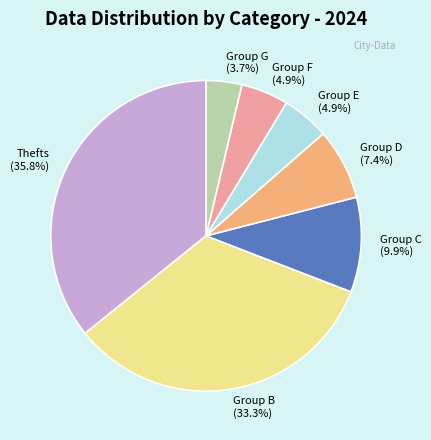

Does any single category account for the majority?

No